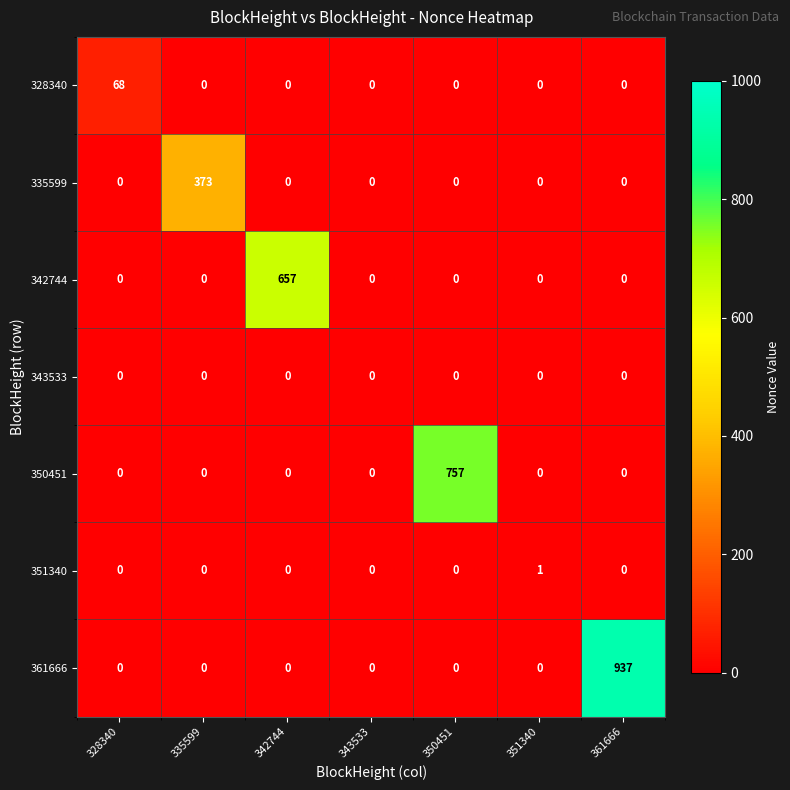

What is the spread (max minus min) of values at 350451?

757